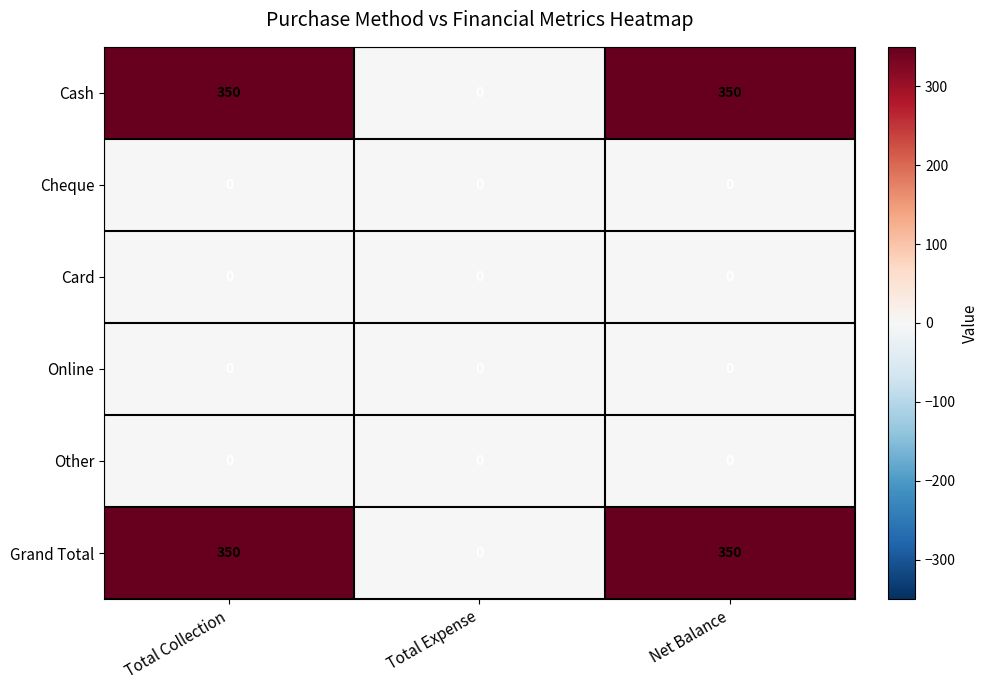

What is the spread (max minus min) of values at Total Collection?

350